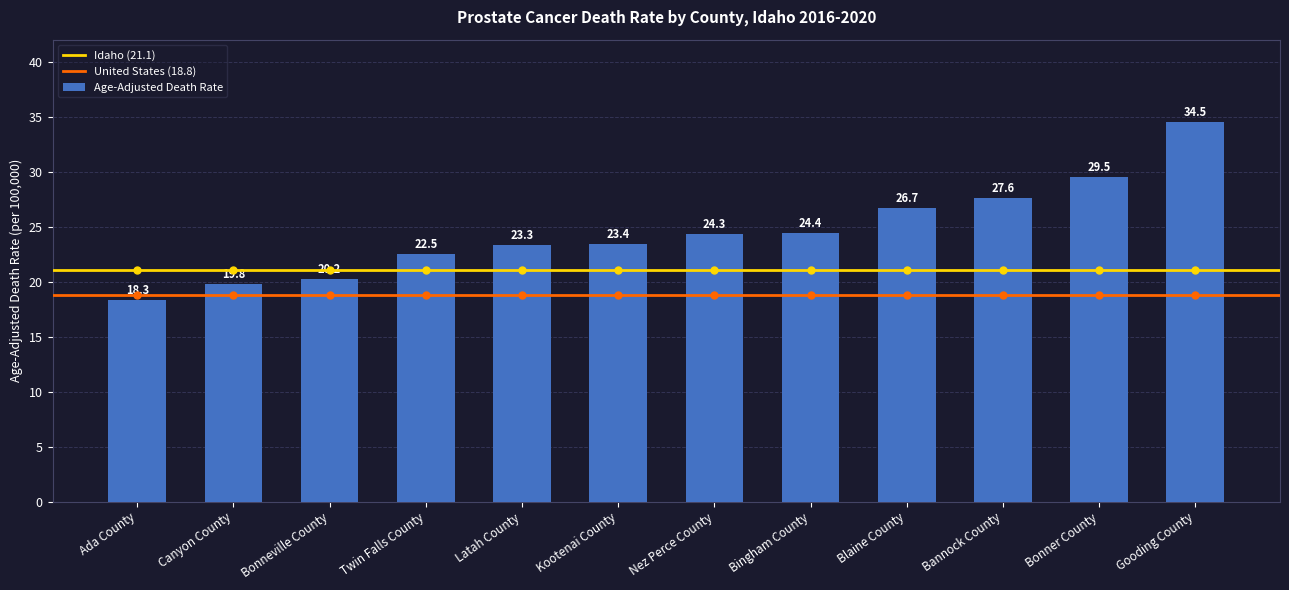

What is the sum of all values?

294.5